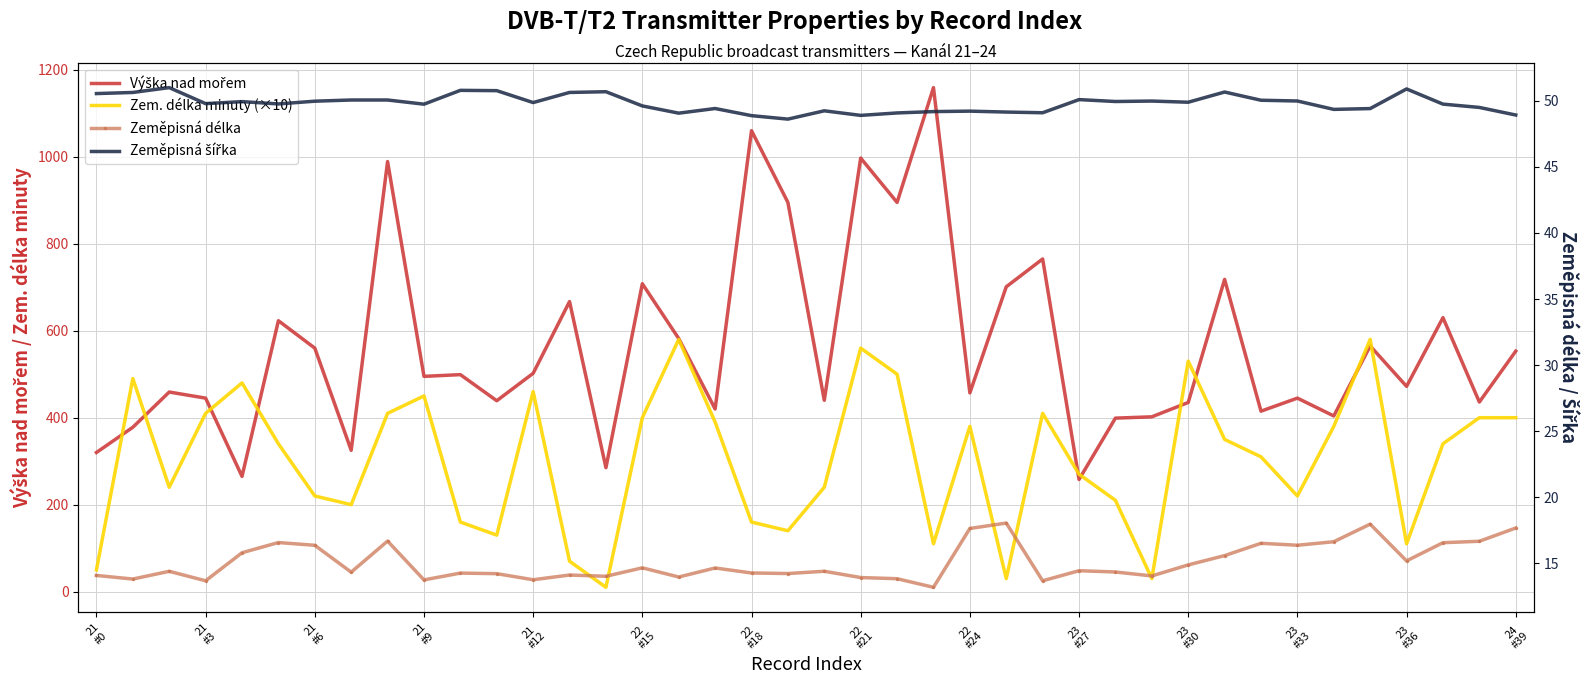

Reading left to right, what are all the values shown in this chart?

Výška nad mořem: 320.0	378.0	459.0	445.0	265.0	623.0	560.0	325.0	989.0	495.0	499.0	439.0	502.0	667.0	285.0	708.0	582.0	420.0	1060.0	895.0	440.0	997.0	895.0	1159.0	457.0	701.0	765.0	258.0	399.0	402.0	435.0	718.0	415.0	445.0	404.0	565.0	472.0	630.0	436.0	553.0
Zem. délka minuty (×10): 50.0	490.0	240.0	410.0	480.0	340.0	220.0	200.0	410.0	450.0	160.0	130.0	460.0	70.0	10.0	400.0	580.0	390.0	160.0	140.0	240.0	560.0	500.0	110.0	380.0	30.0	410.0	270.0	210.0	30.0	530.0	350.0	310.0	220.0	380.0	580.0	110.0	340.0	400.0	400.0
Zeměpisná délka: 14.1	13.8	14.4	13.7	15.8	16.6	16.4	14.3	16.7	13.8	14.3	14.2	13.8	14.1	14.0	14.7	14.0	14.7	14.3	14.2	14.4	13.9	13.8	13.2	17.6	18.1	13.7	14.5	14.4	14.1	14.9	15.6	16.5	16.4	16.6	18.0	15.2	16.6	16.7	17.7
Zeměpisná šířka: 50.5	50.6	51.0	49.8	49.9	49.8	50.0	50.1	50.1	49.7	50.8	50.8	49.9	50.6	50.7	49.6	49.1	49.4	48.9	48.6	49.2	48.9	49.1	49.2	49.2	49.1	49.1	50.1	49.9	50.0	49.9	50.7	50.0	50.0	49.3	49.4	50.9	49.7	49.5	48.9